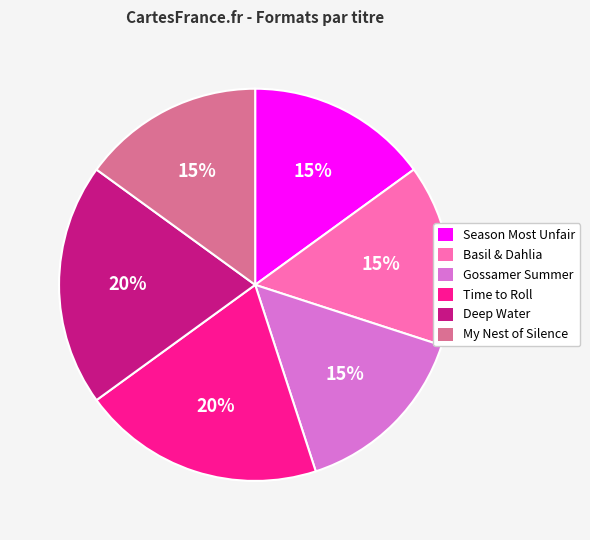

Do Season Most Unfair and Gossamer Summer together represent more than half of the pie?

No